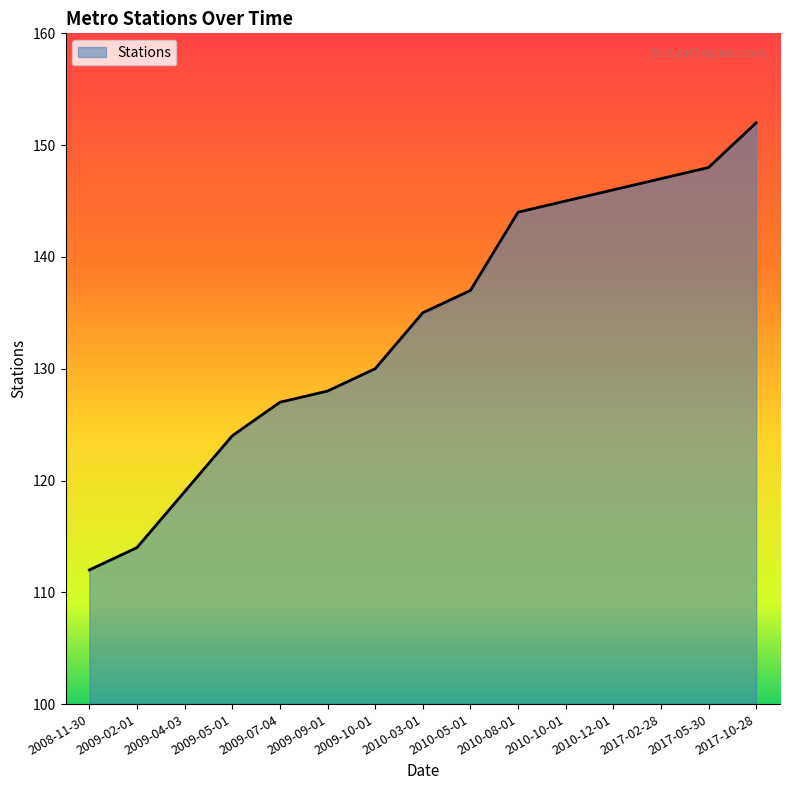

Reading left to right, what are all the values shown in this chart?

2008-11-30=112	2009-02-01=114	2009-04-03=119	2009-05-01=124	2009-07-04=127	2009-09-01=128	2009-10-01=130	2010-03-01=135	2010-05-01=137	2010-08-01=144	2010-10-01=145	2010-12-01=146	2017-02-28=147	2017-05-30=148	2017-10-28=152